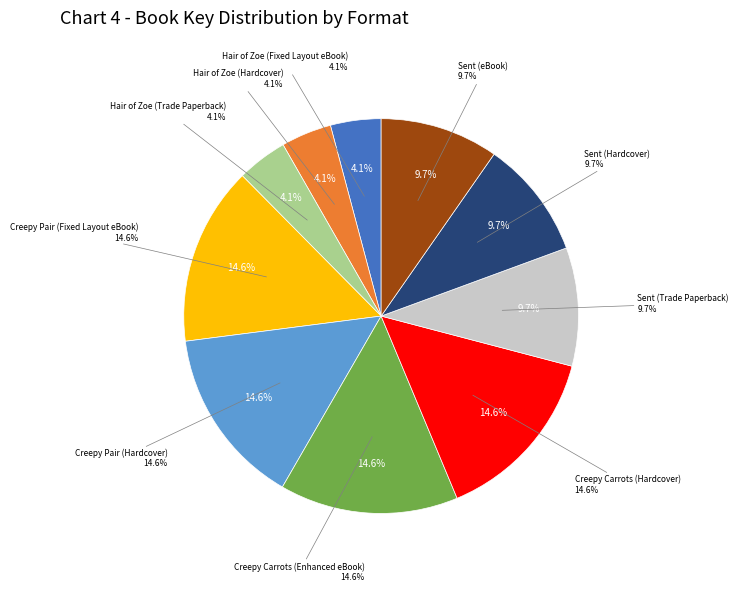

To the nearest percent, what portion does Hair of Zoe (Trade Paperback) represent?

4%